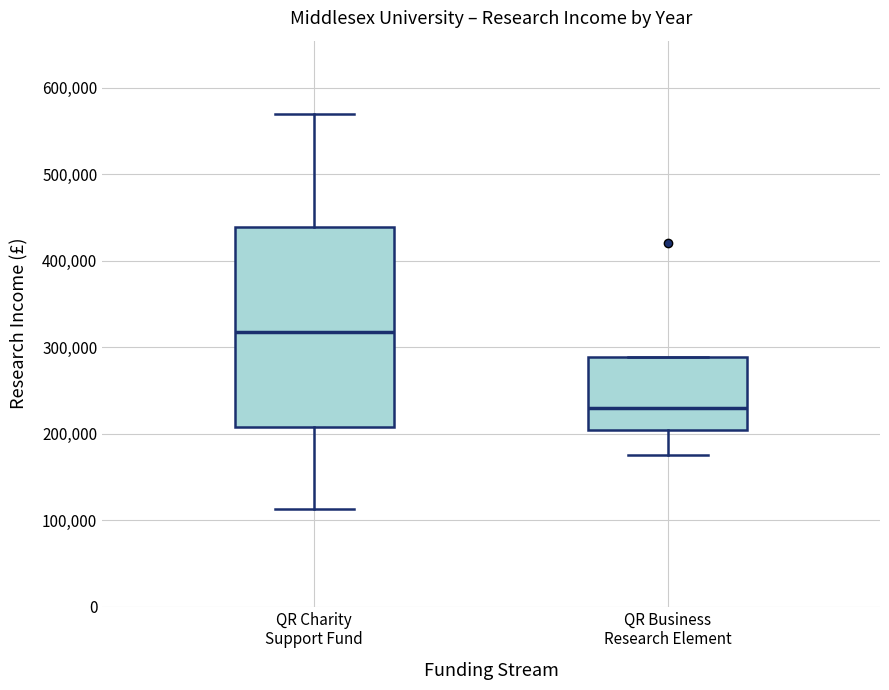

Reading left to right, read every box against the y-axis: the position of its median line, the range the box covers, and the ends of its whiskers. The values are not printed on the chart, so give them approximately, as read against the axis.

QR Charity Support Fund: median 320000, box 210000 to 440000, whiskers 110000 to 570000
QR Business Research Element: median 230000, box 200000 to 290000, whiskers 180000 to 290000